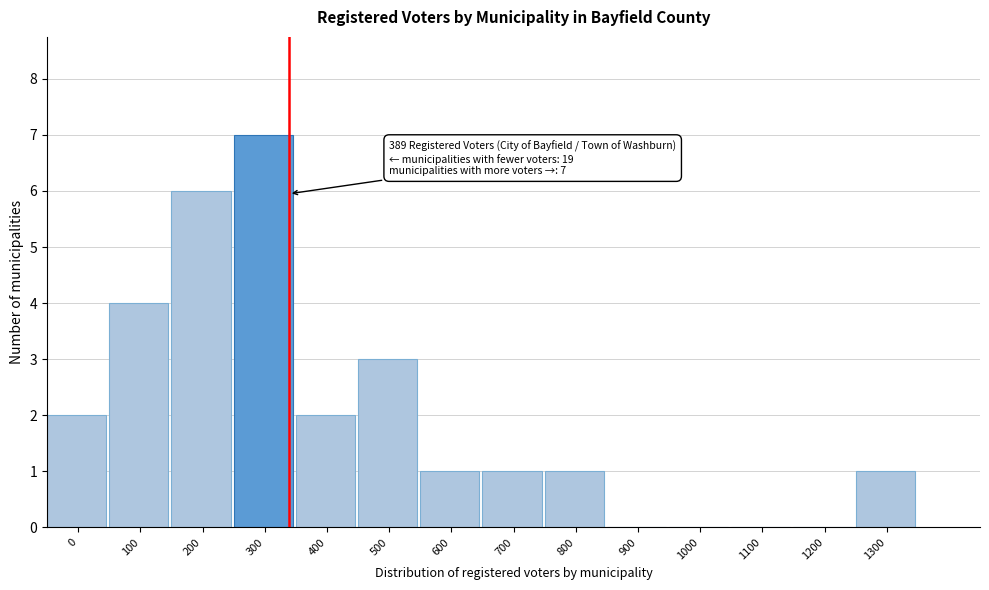

Reading left to right, extract all data points from this chart.

0=2	100=4	200=6	300=7	400=2	500=3	600=1	700=1	800=1	900=0	1000=0	1100=0	1200=0	1300=1